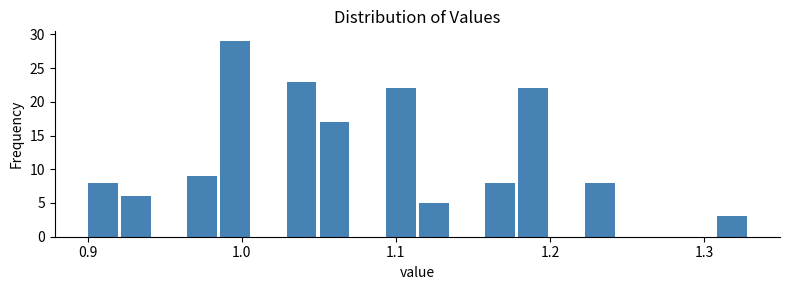

Read against the x-axis, roughly where is the centre of the tallest bar?

1.00